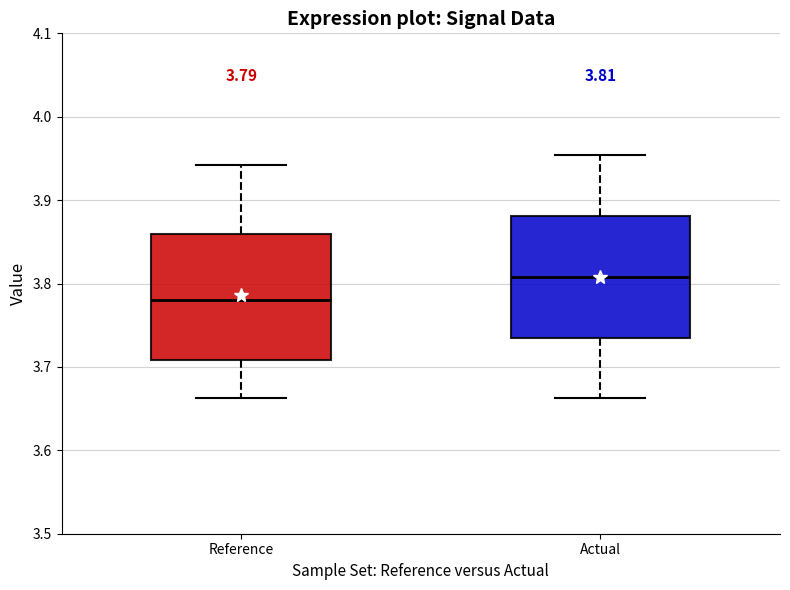

Which box's median line is the highest?

Actual